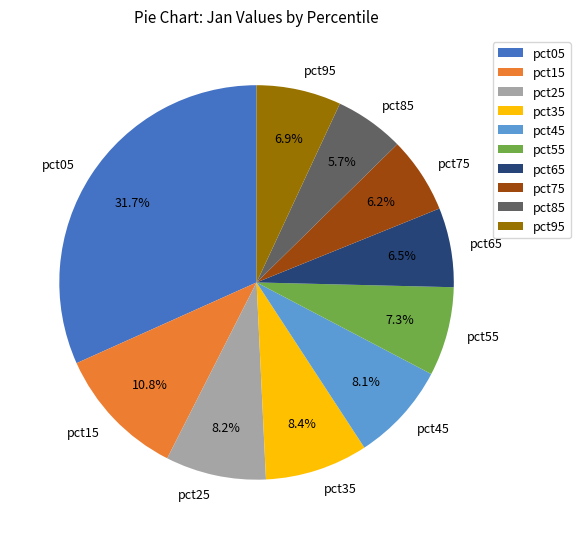

Is pct75 the majority of the pie?

No